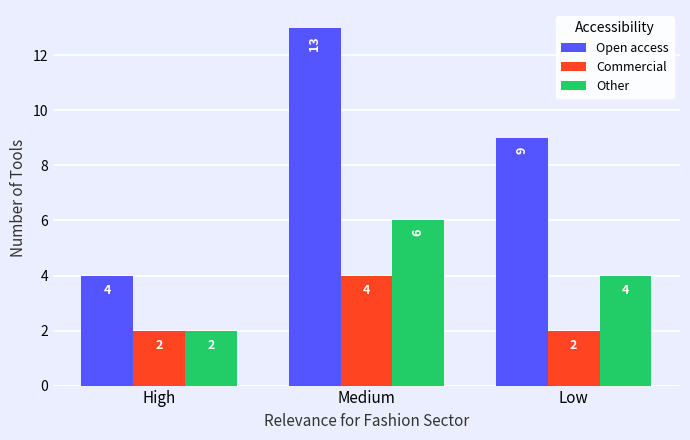

What is the value of the Open access bar at the 1st from the left?

4